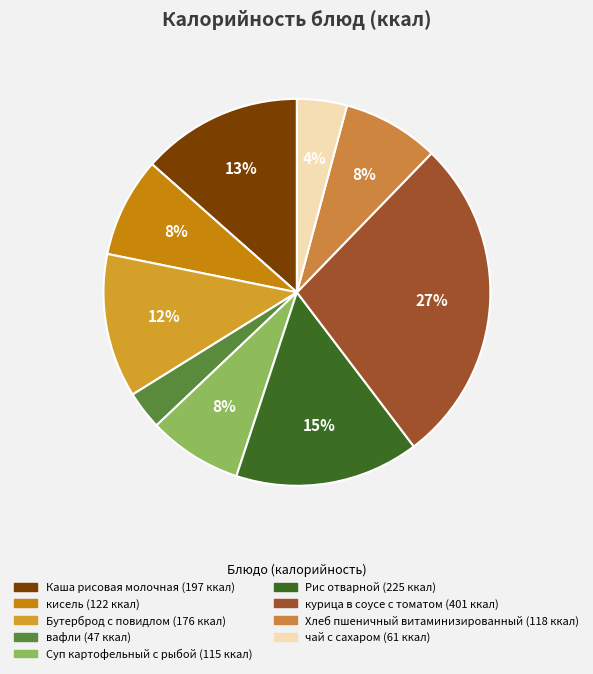

Is чай с сахаром the majority of the pie?

No